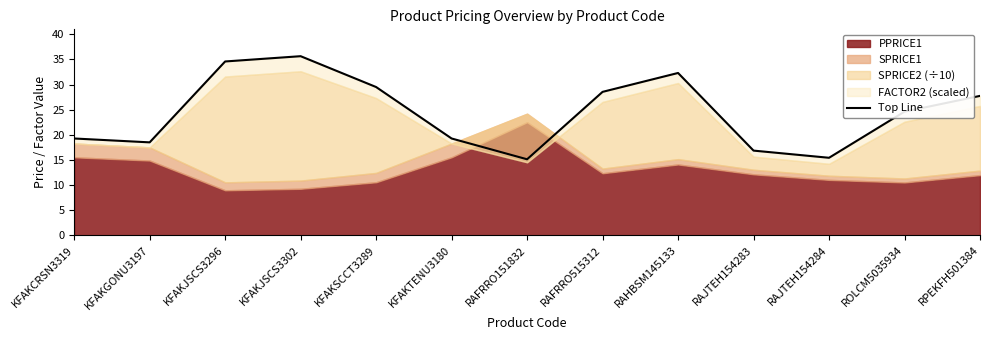

How many lines are shown in the chart?

1